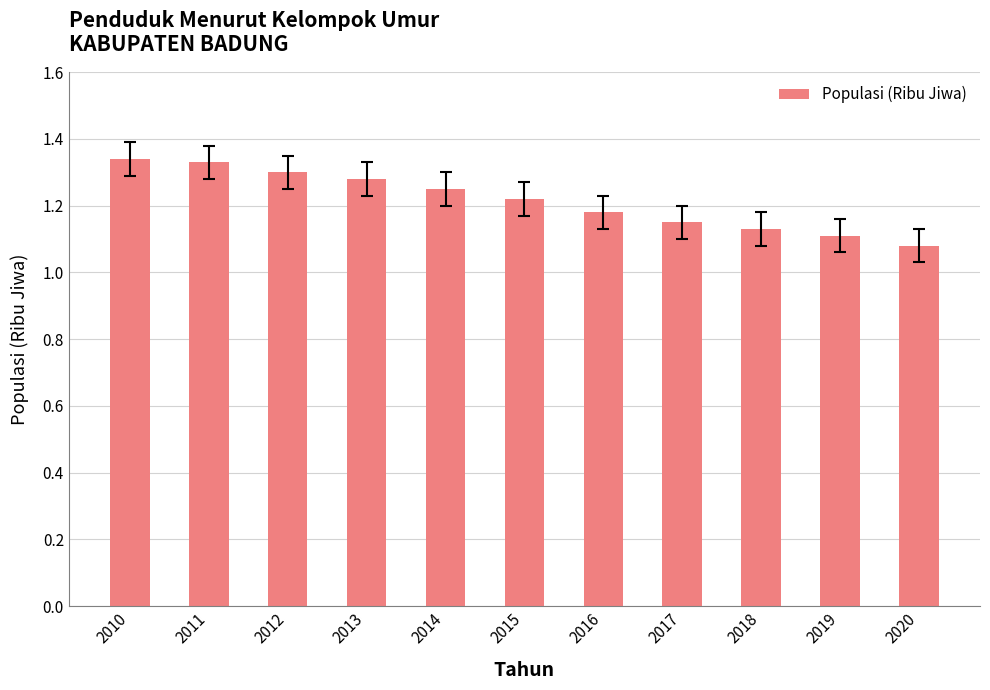

Is it true that the value at 2010 is 1.3?

True